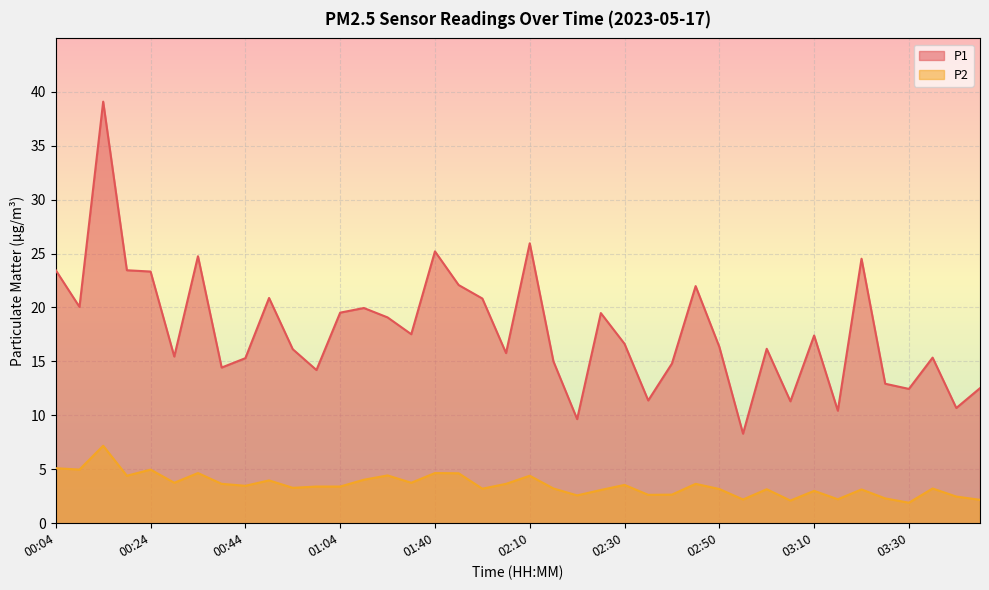

Does the chart display data point markers on the line(s)?

No